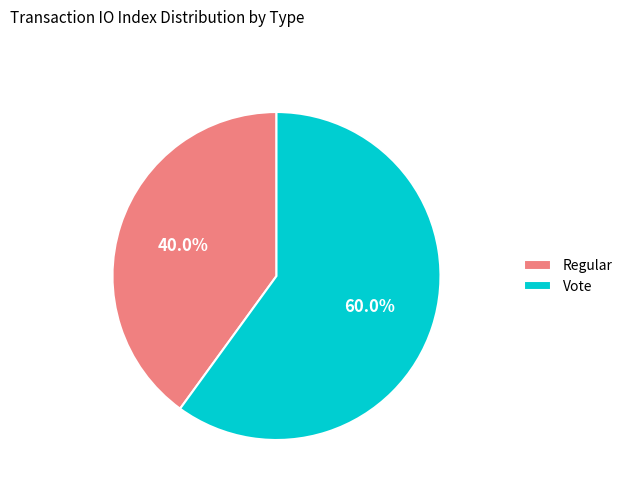

Is it true that Regular is 31% of the pie?

False